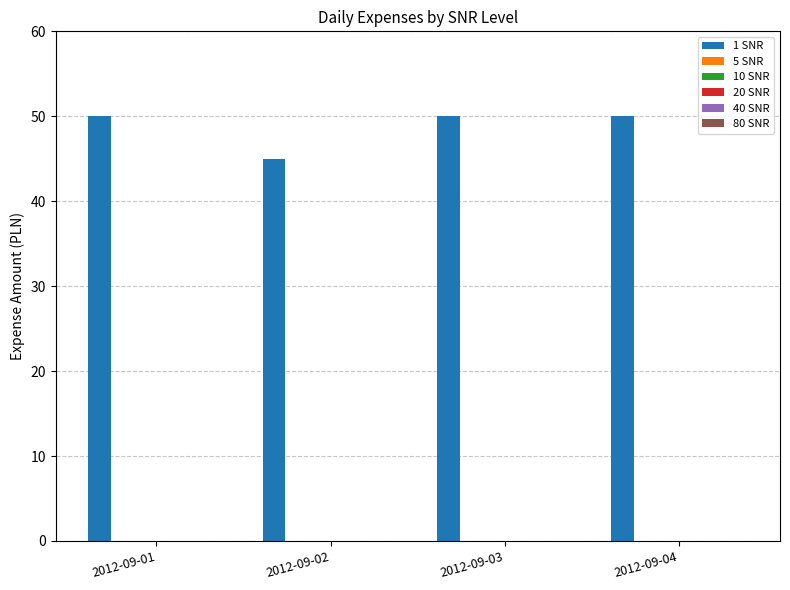

What is the greatest value displayed?

50.0